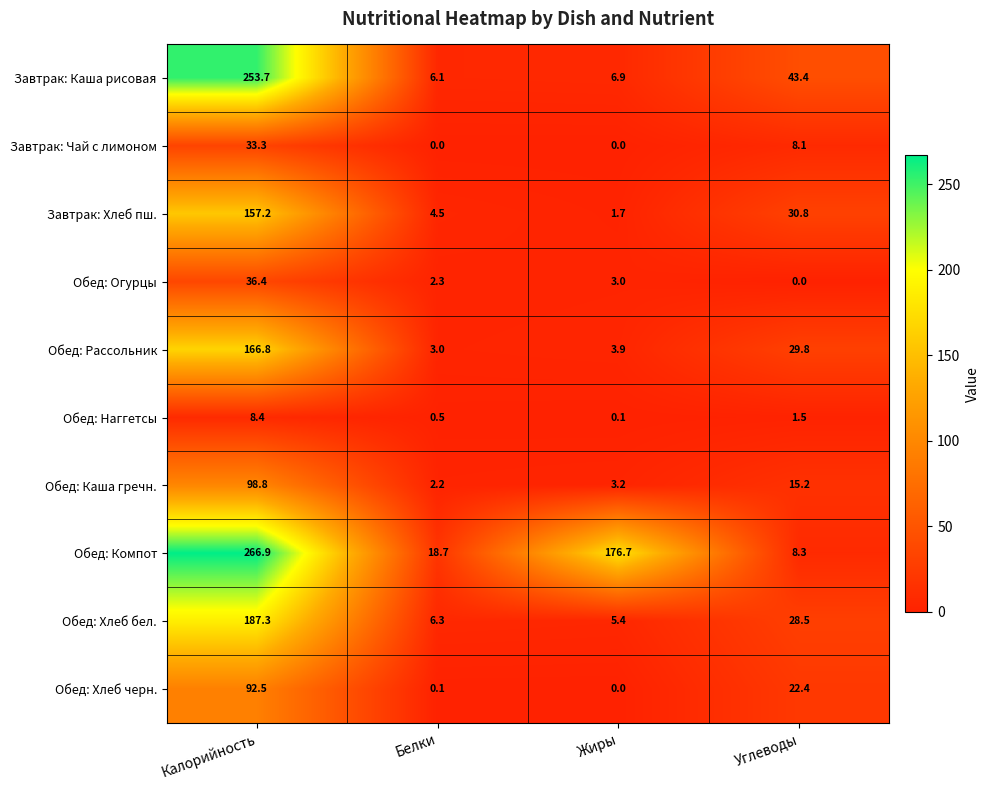

What value does the Завтрак: Каша рисовая series have at Углеводы?

43.4